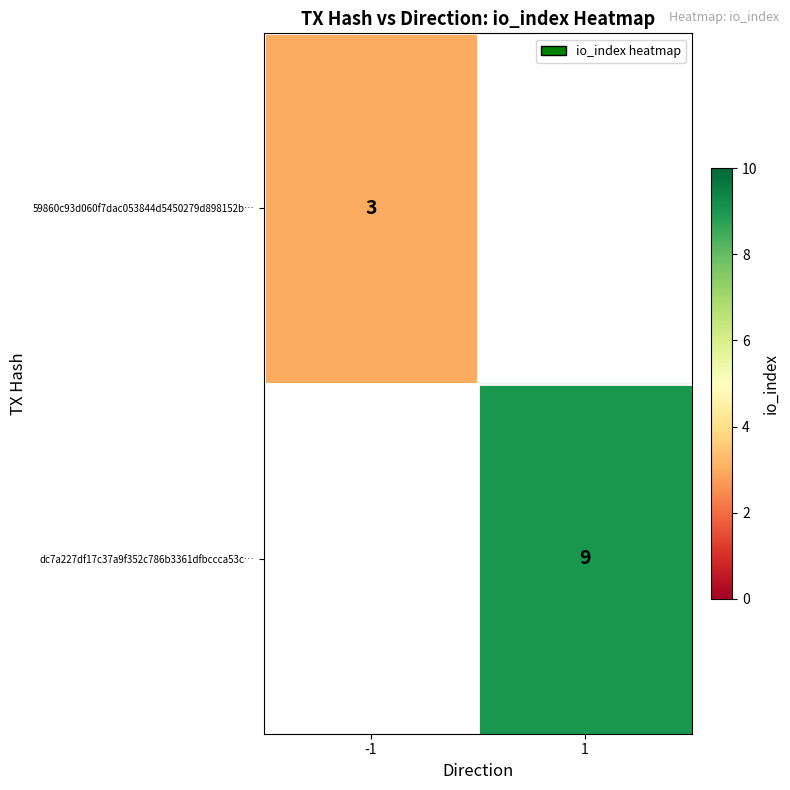

Is the value of dc7a227df17c37a9f352c786b3361dfbccca53c… at 1 greater than the value of 59860c93d060f7dac053844d5450279d898152b… at -1?

Yes